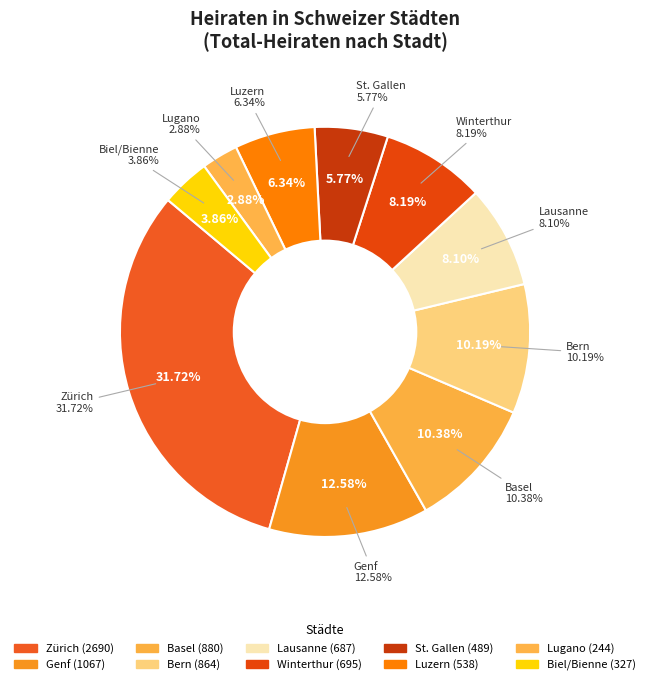

To the nearest percent, what percentage of the pie is Biel/Bienne?

4%